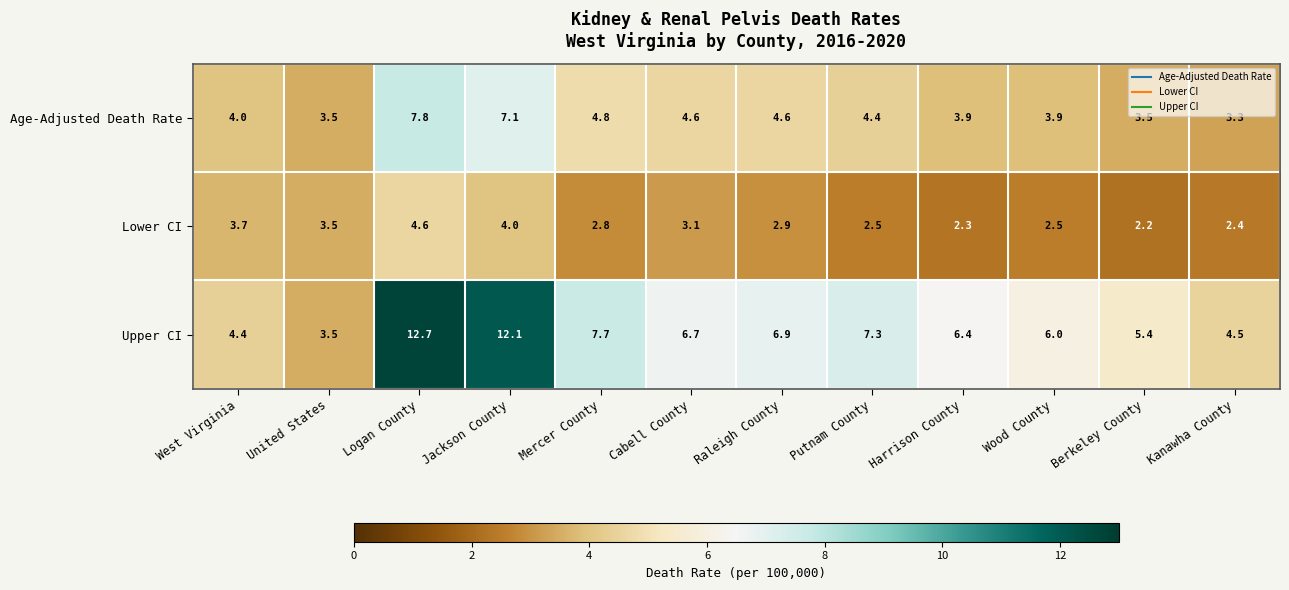

Is it true that Lower CI equals 2.2 at Berkeley County?

True